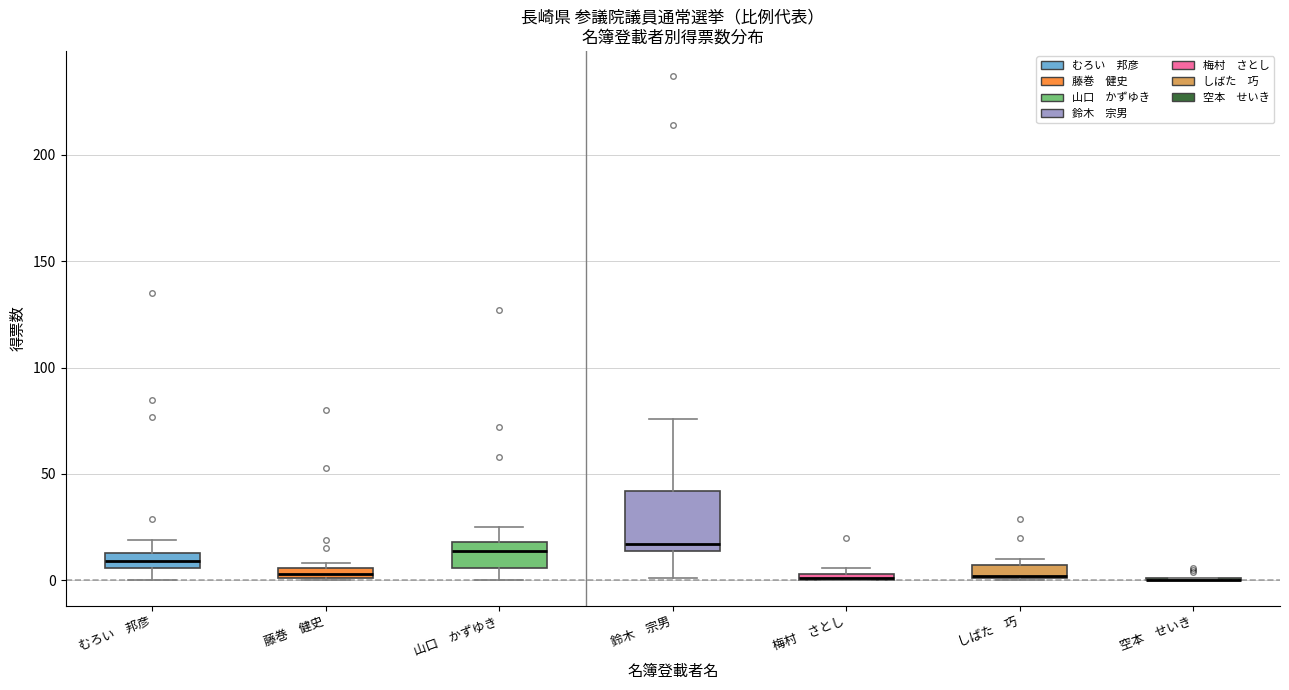

Where is the upper edge of the box for 藤巻 健史 on the y-axis? The values are not printed on the chart, so give them approximately, as read against the axis.

5